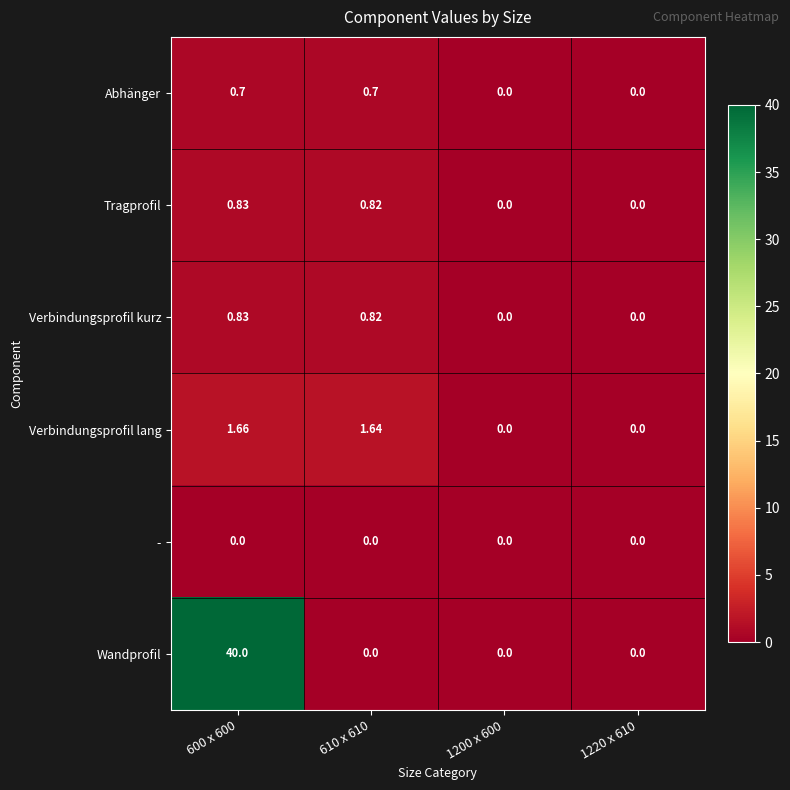

Which series has the largest range (max minus min)?

Wandprofil